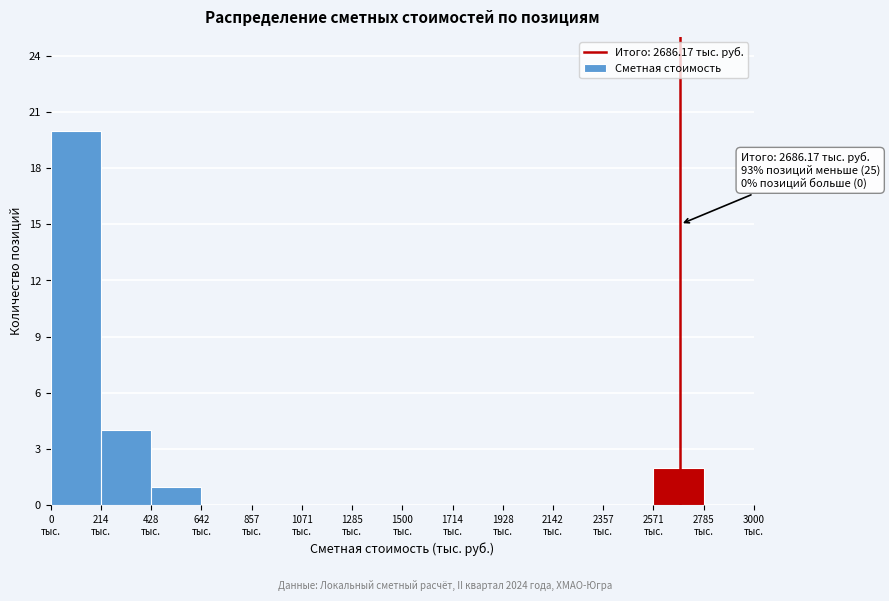

Over which range of the x-axis is the bar tallest?

0 to 200